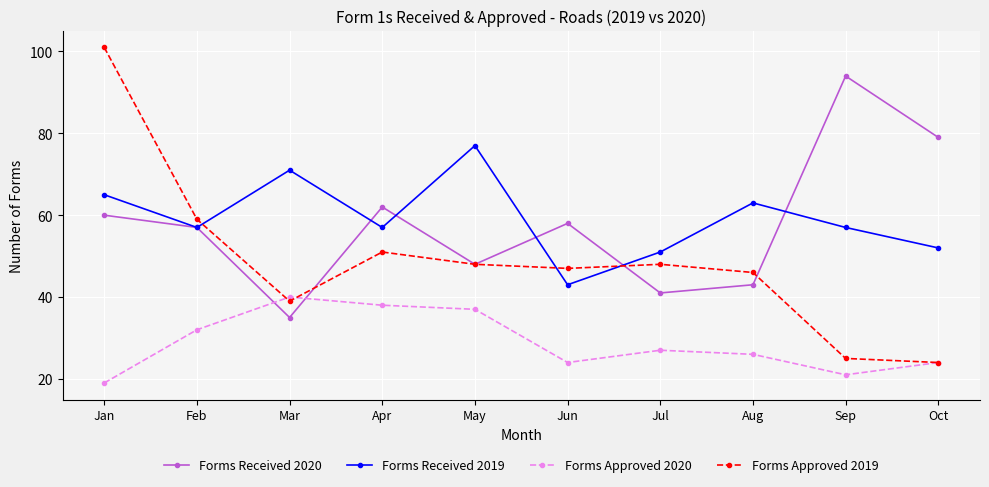

Does the chart display data point markers on the line(s)?

Yes